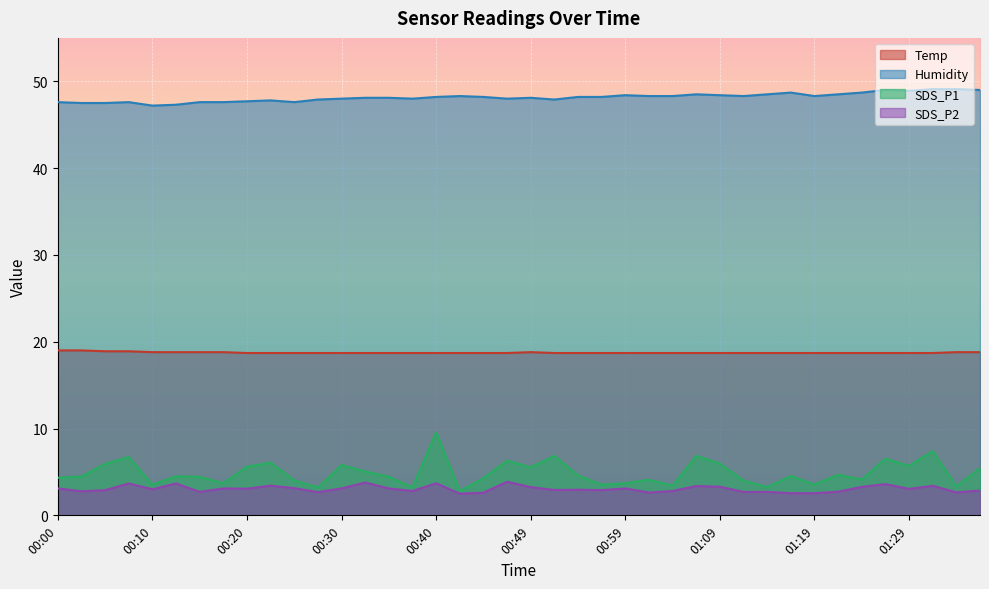

How many interior local peaks does the Humidity series have?

8